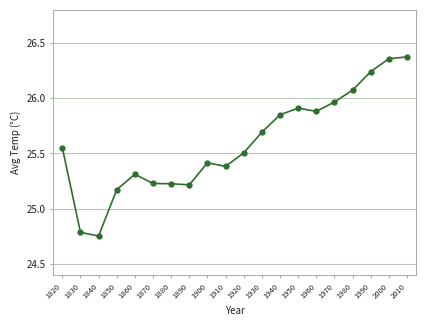

What is the sum of the values at 1930 and 1990?

51.9